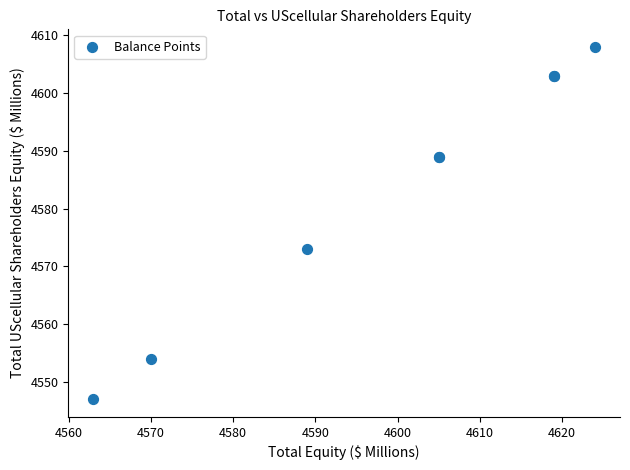

What Y value in the scatter plot is closest to 4577?

4573